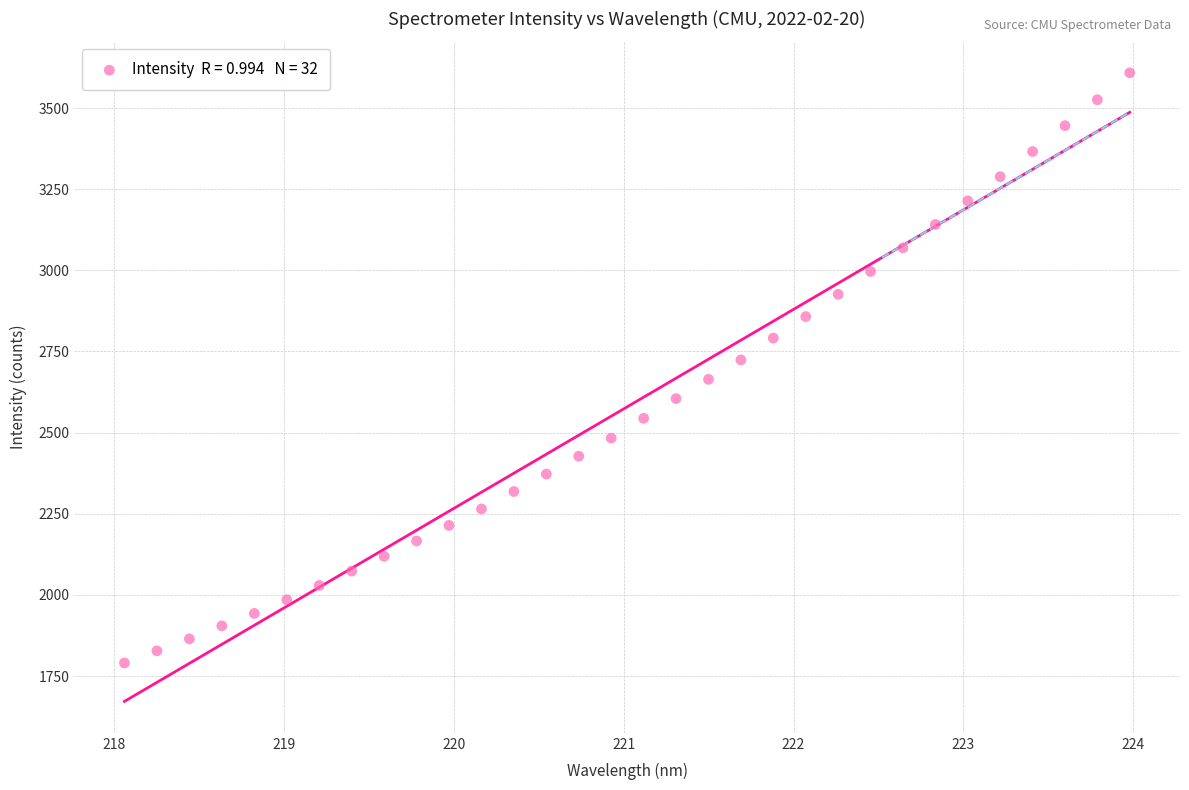

What is the range of Y values (max minus min)?

1818.2